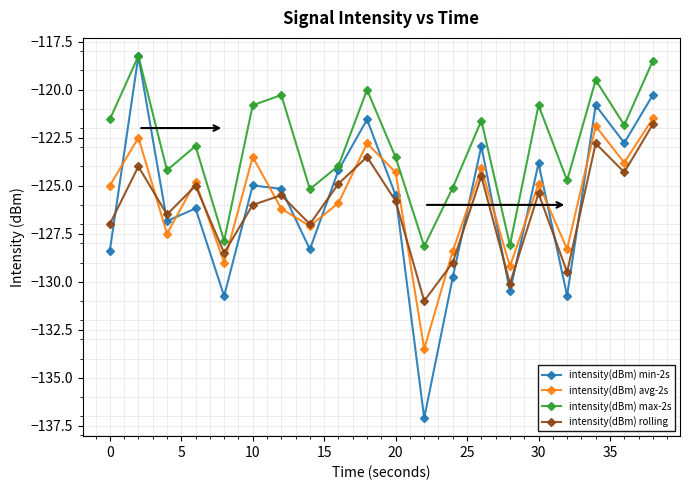

What is the average value of the intensity(dBm) avg-2s series?

-125.7